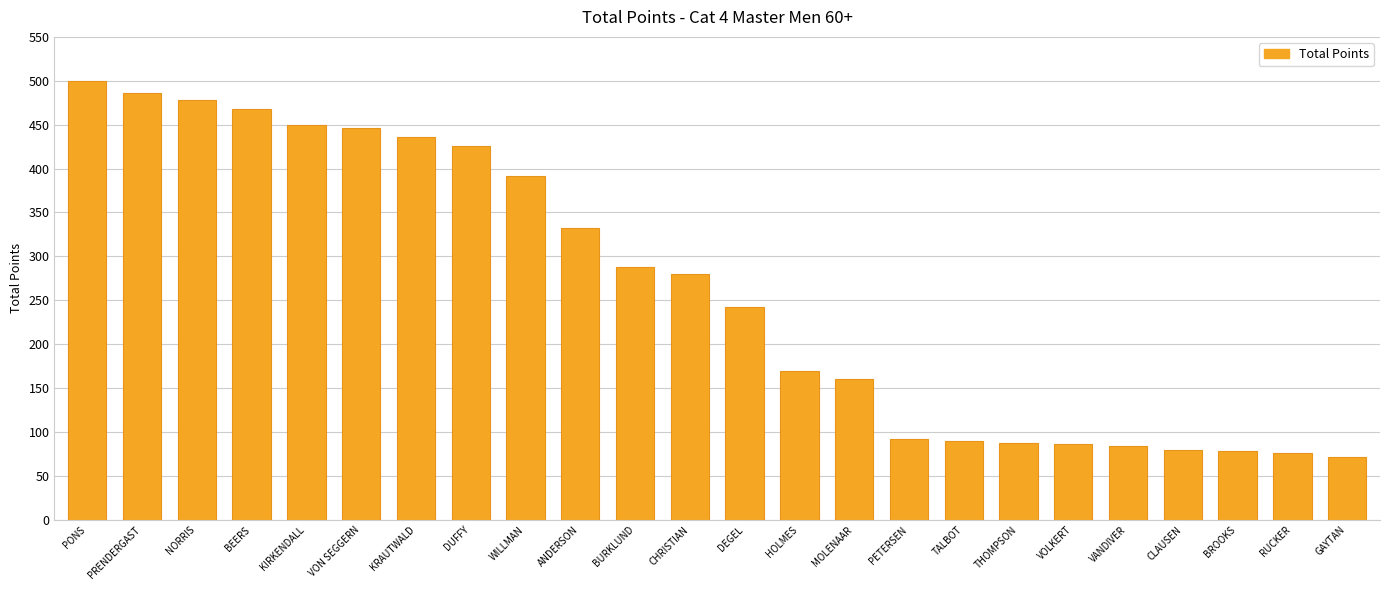

Read the value at CLAUSEN, to the nearest 50.

100